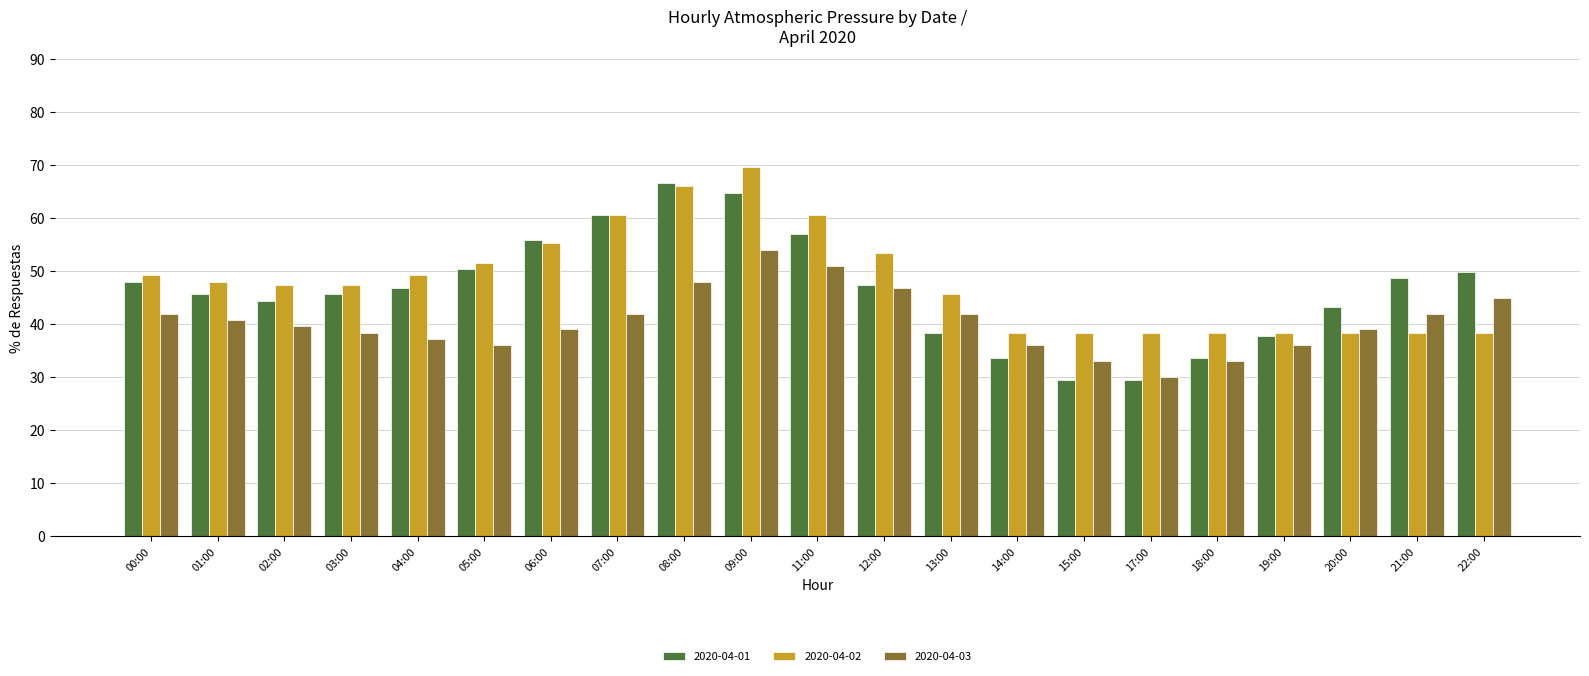

Is the value of 2020-04-02 at 03:00 greater than the value of 2020-04-01 at 02:00?

Yes